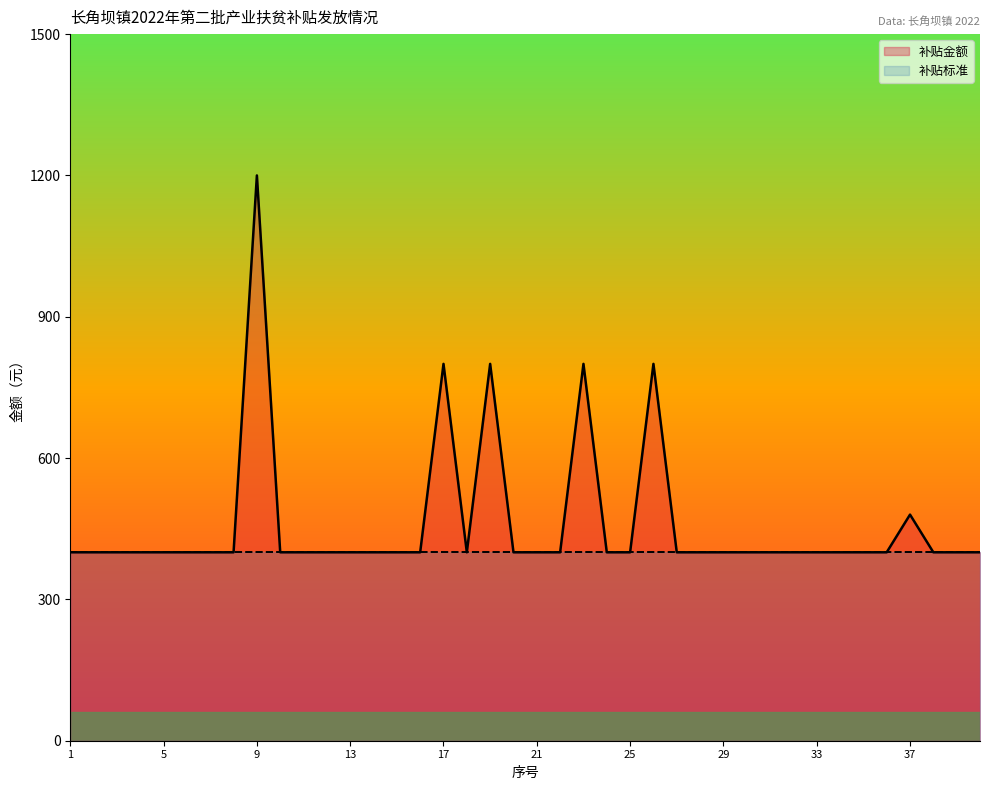

What is the smallest value displayed?

400